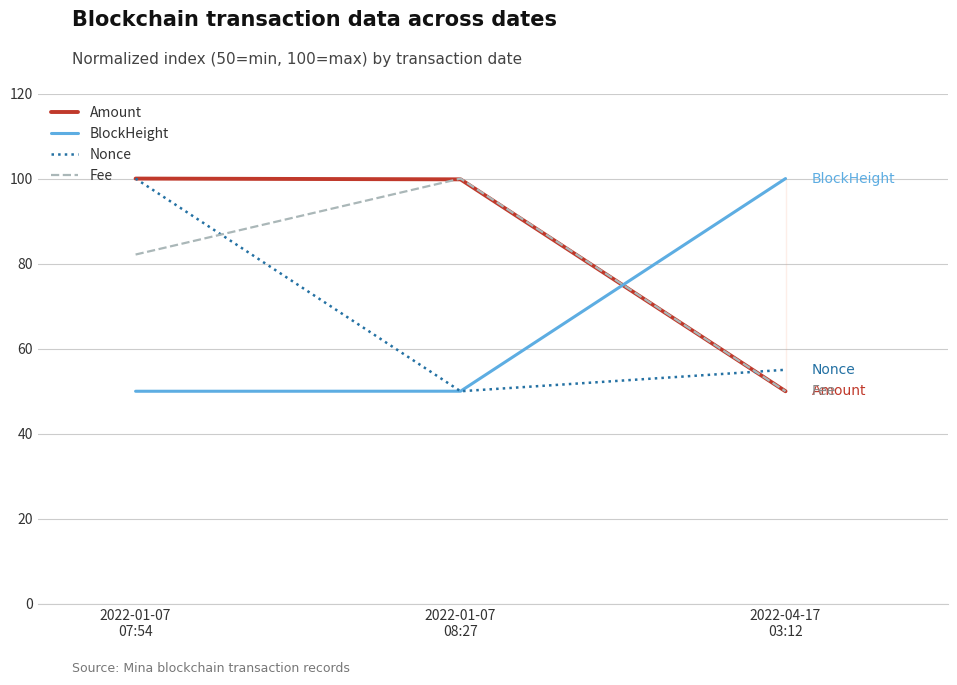

What is the difference between the Nonce values at 2022-01-07
08:27 and 2022-04-17
03:12?

5.0